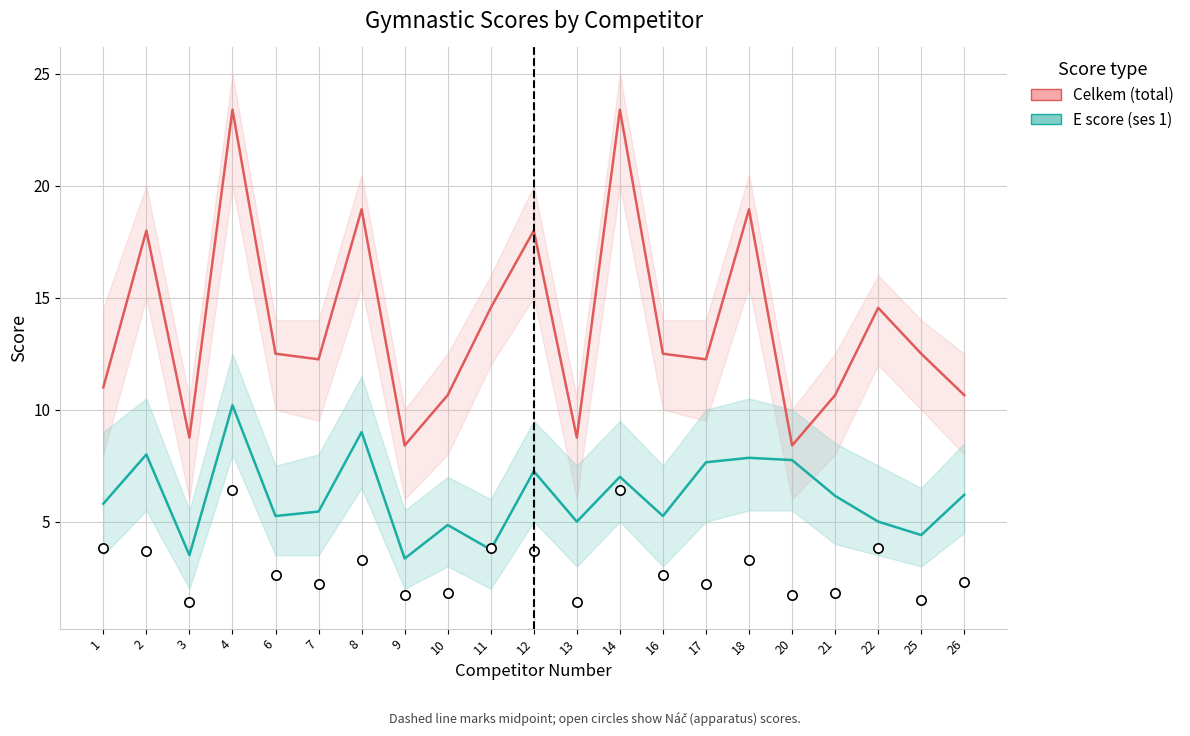

Which series has the largest Y range (max minus min)?

Celkem (total score)